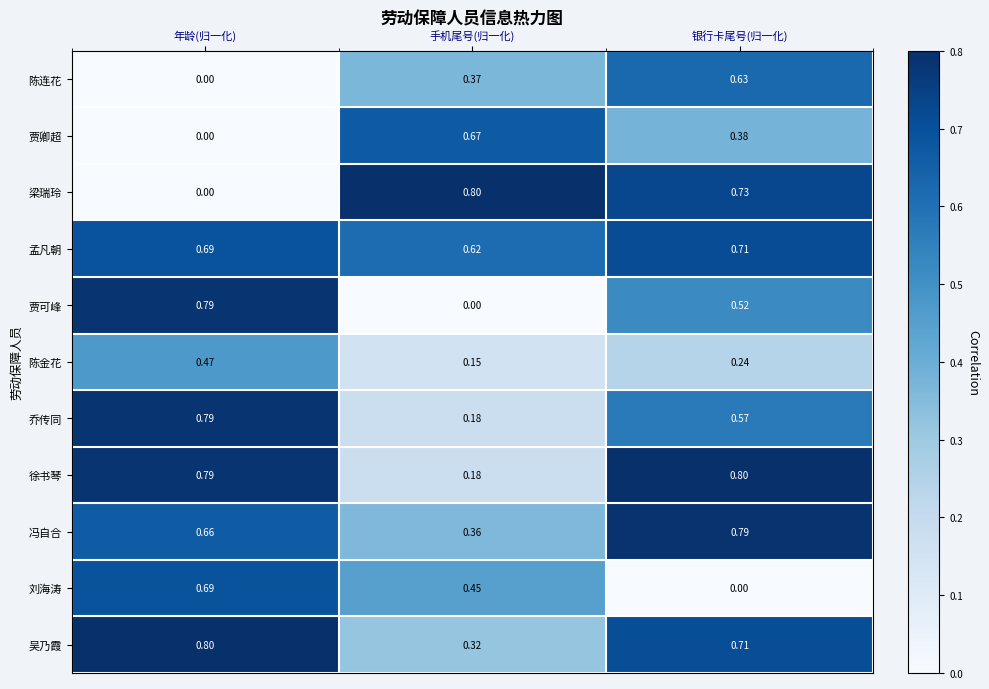

List the labels in order of 孟凡朝 value, smallest first.

手机尾号(归一化), 年龄(归一化), 银行卡尾号(归一化)